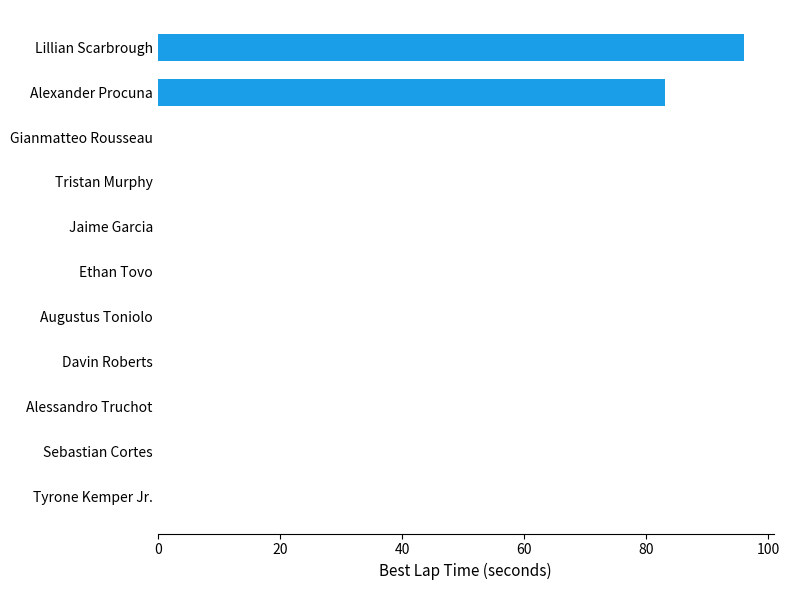

At which label is the value closest to 48?

Alexander Procuna